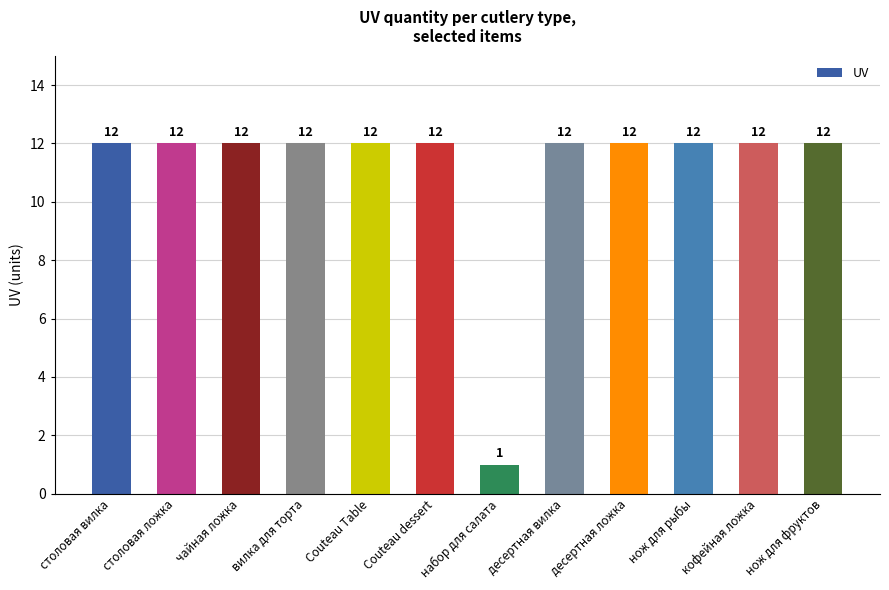

Does the chart contain any negative values?

No